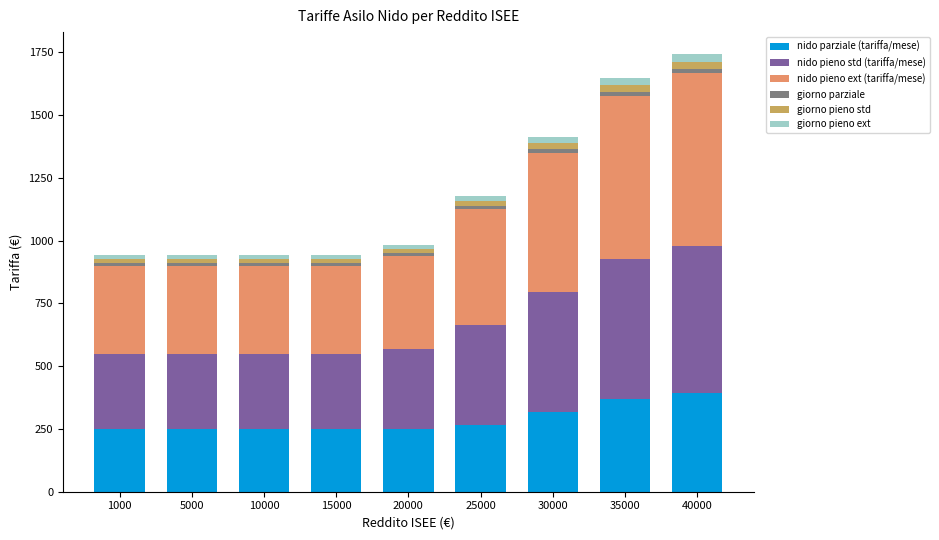

What is the lowest value of the nido parziale (tariffa/mese) series?

250